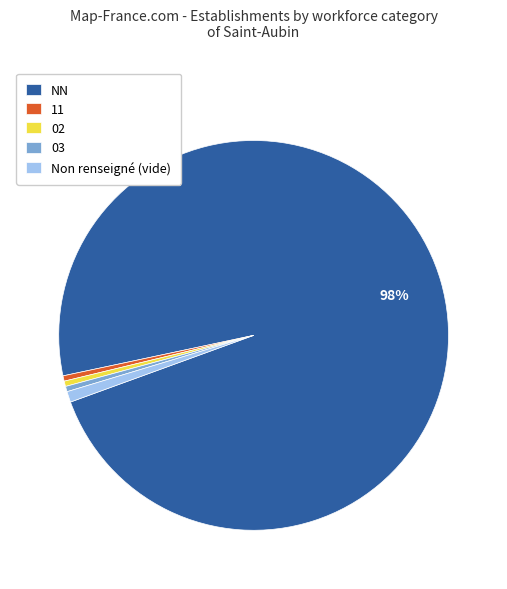

To the nearest percent, what is the average slice percentage?

20%